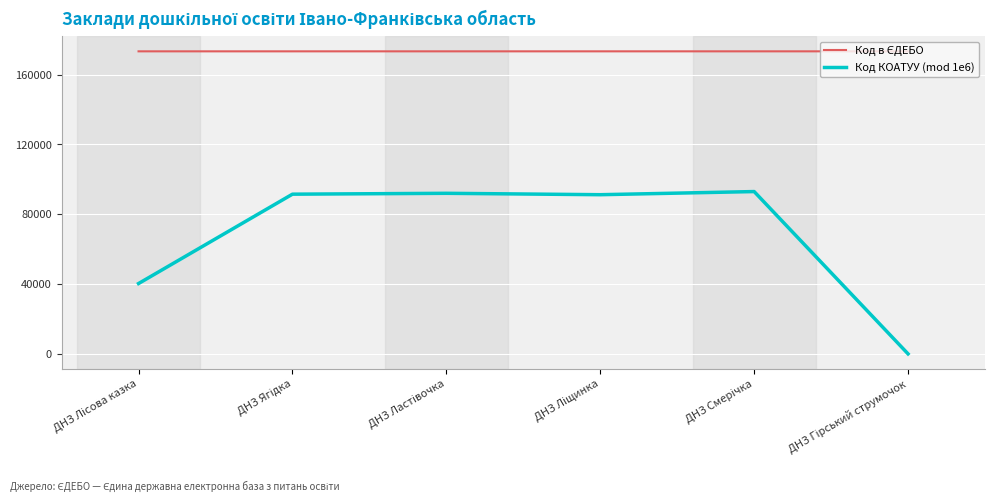

Which series has the widest spread of values?

Код КОАТУУ (mod 1e6)